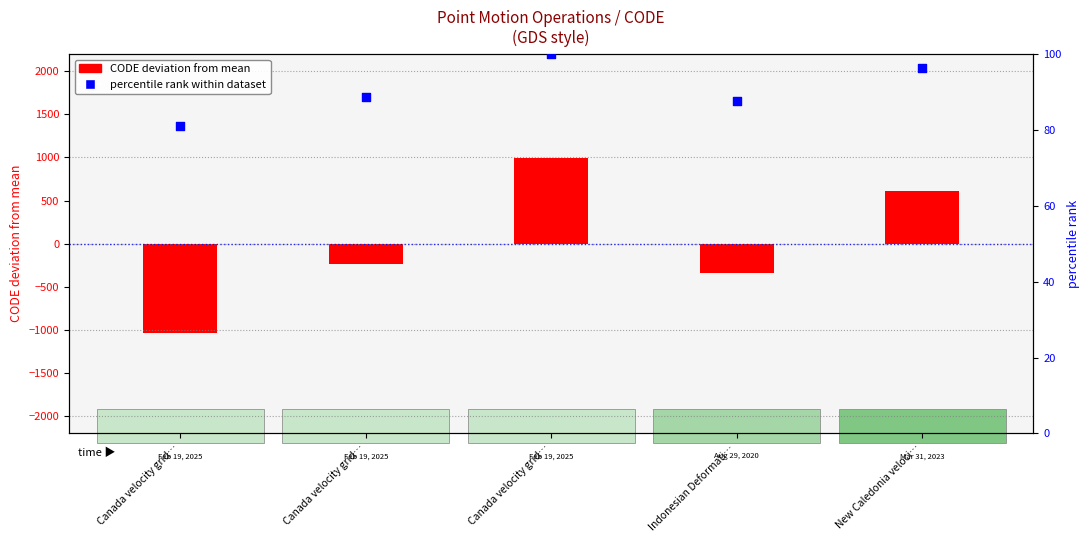

Is the value of CODE deviation from mean at Indonesian Deformati… greater than the value of percentile rank within dataset at Canada velocity grid…?

No